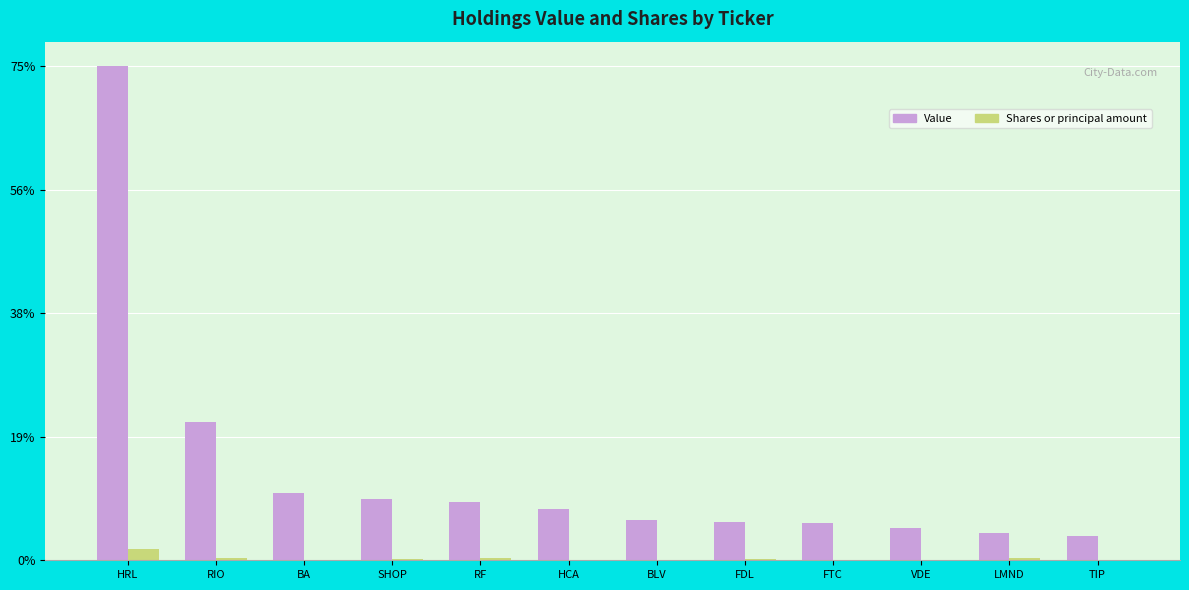

True or false: Value has a value of 702879 at SHOP.

True